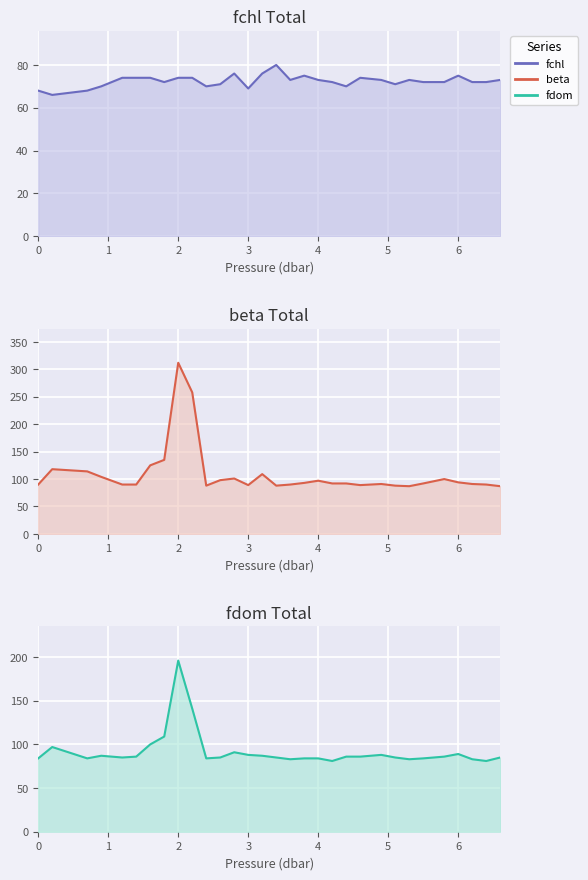

At which category is the sum across all series the highest?

2.0